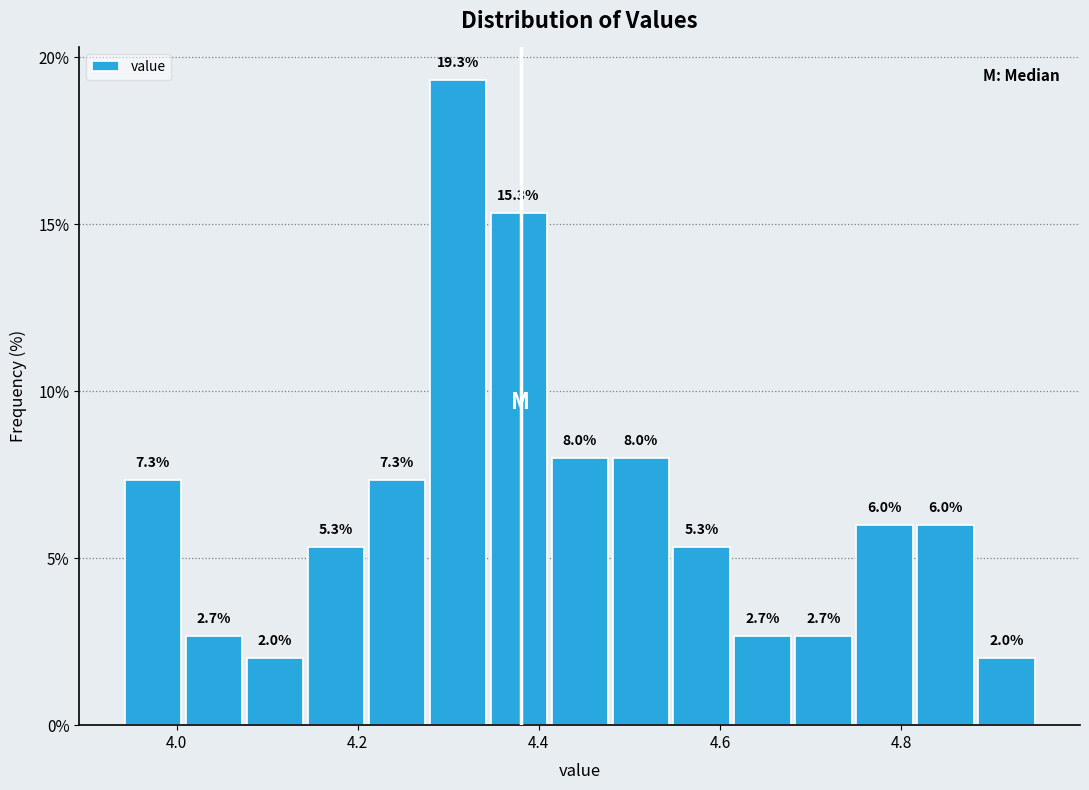

Read against the x-axis, roughly where is the centre of the tallest bar?

4.32